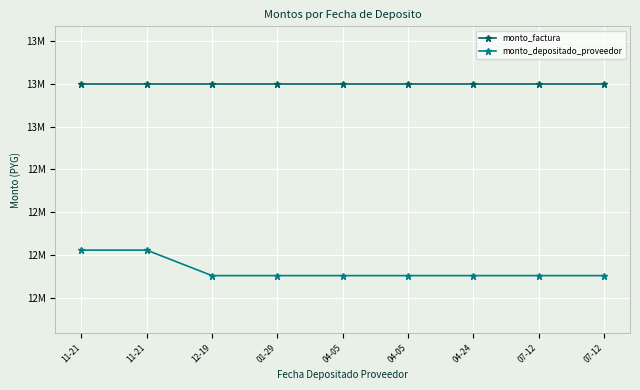

Does the chart have visible grid lines?

Yes